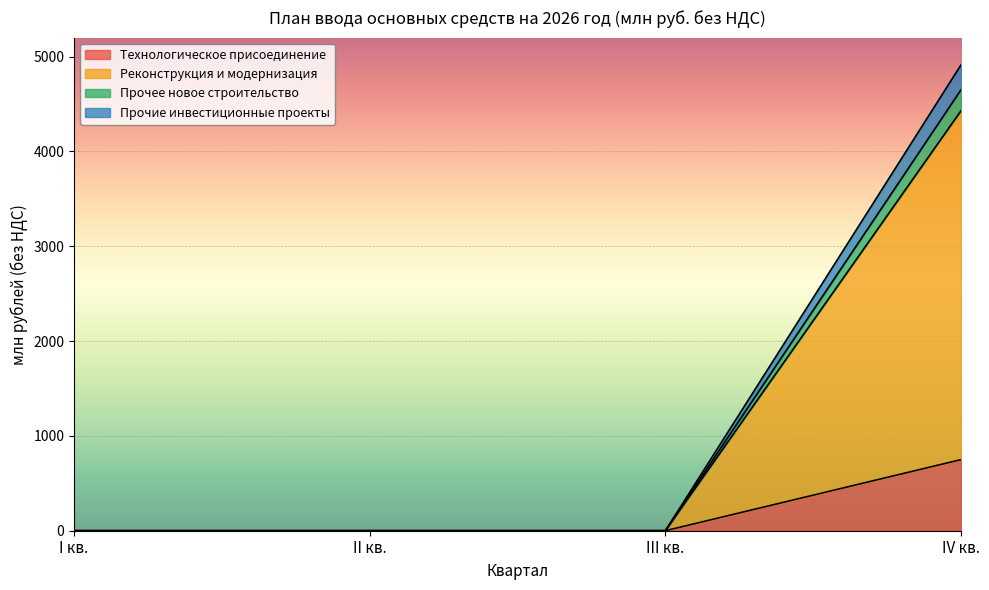

True or false: Прочее новое строительство has a value of 1425.3 at III кв..

False